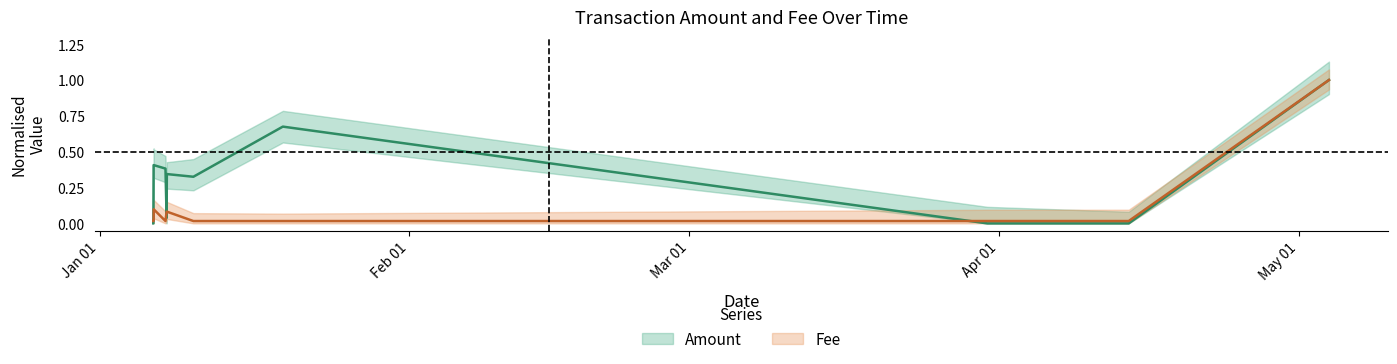

True or false: Amount has more than 1 points higher than both neighbors.

True